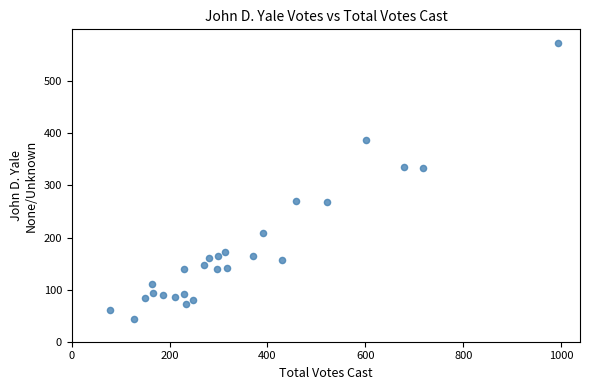

What is the range of X values (max minus min)?

914